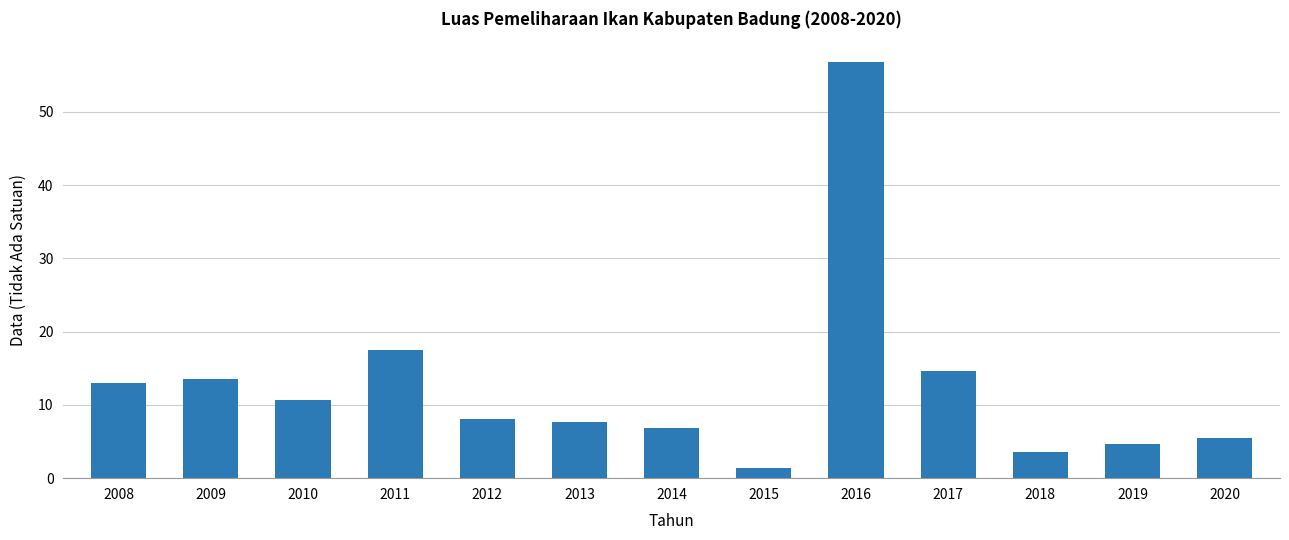

Which has a higher value, 2010 or 2008?

2008